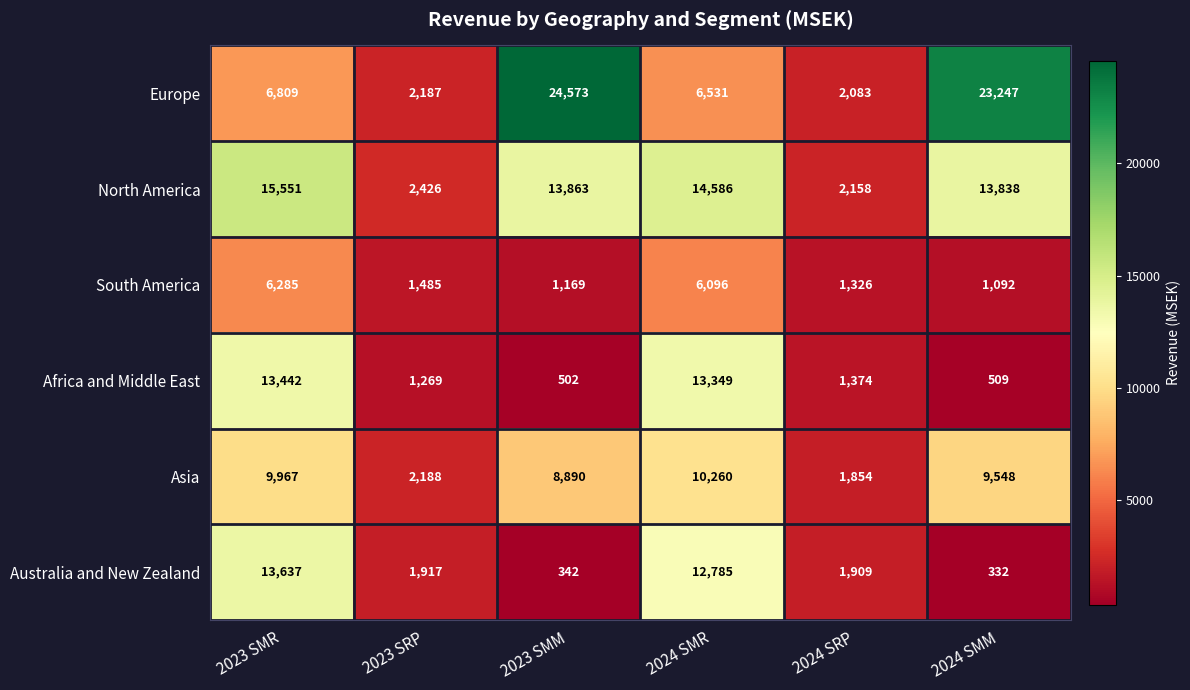

What is the sum of the Asia values at 2024 SMM and 2023 SMR?

19515